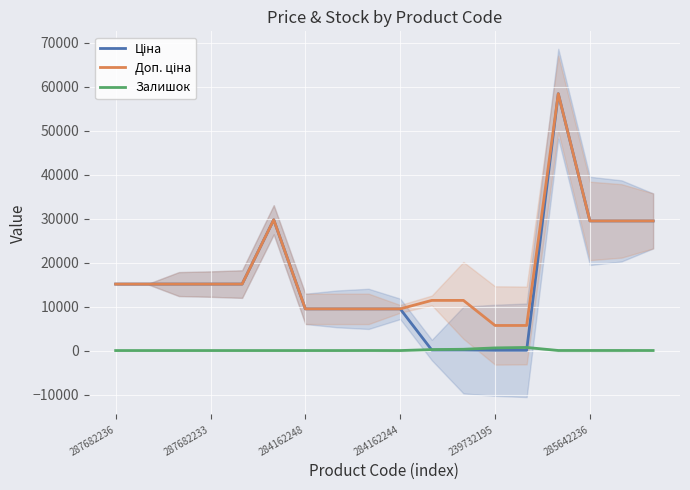

True or false: Залишок and Доп. ціна intersect in this chart.

False